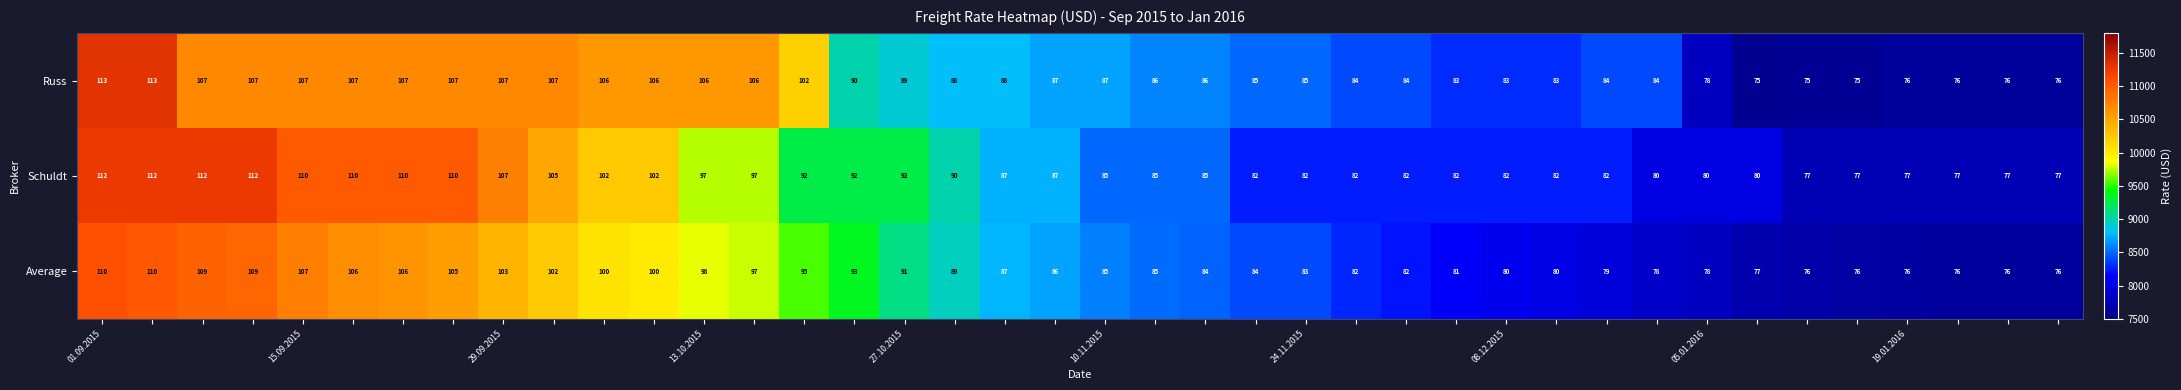

Which series has the largest total across all categories?

Russ